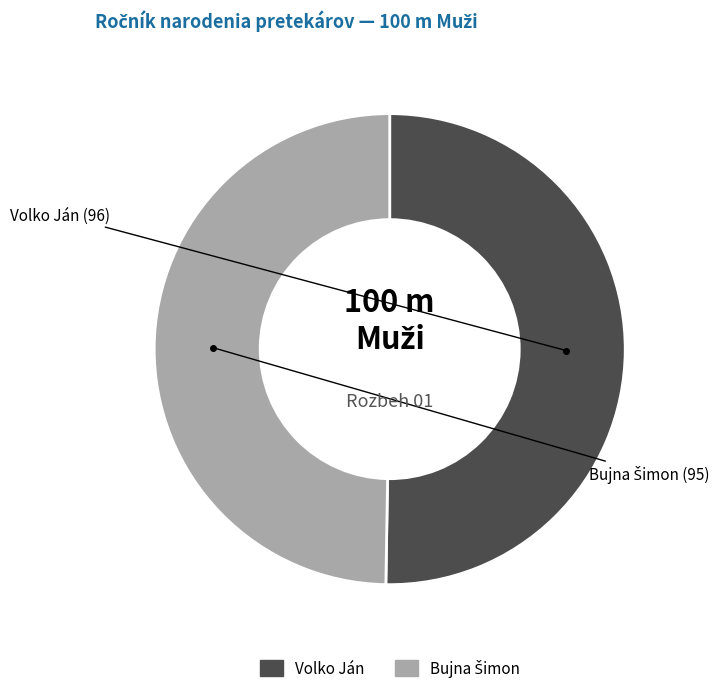

Is it true that Volko Ján is 57% of the pie?

False